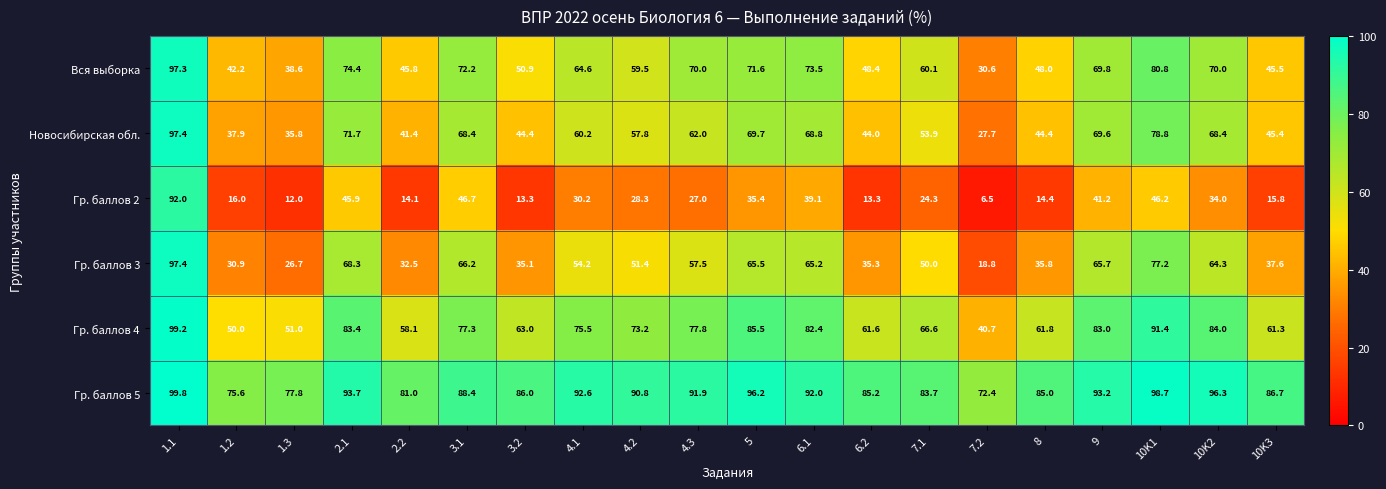

How many categories are shown in the chart?

20